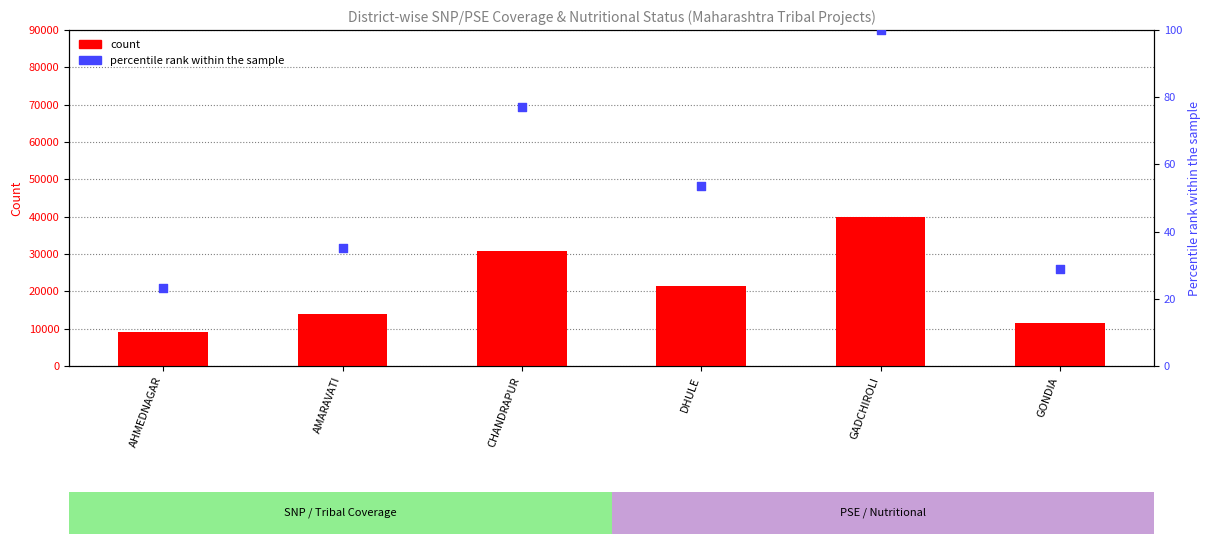

Which series contains the lowest Y value?

percentile rank within the sample